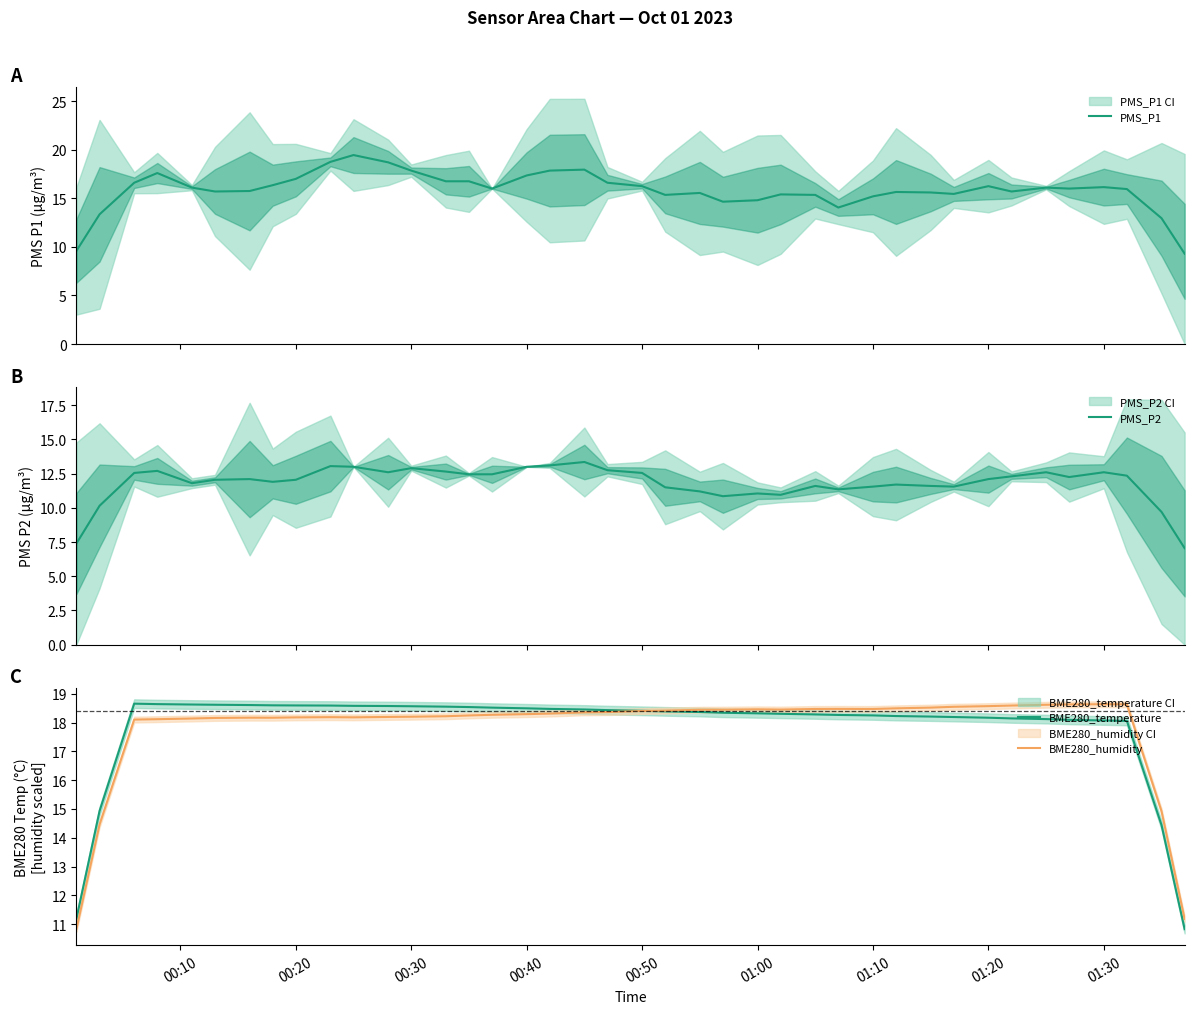

The value of BME280_temperature at 01:20 is 7.8. True or false?

False